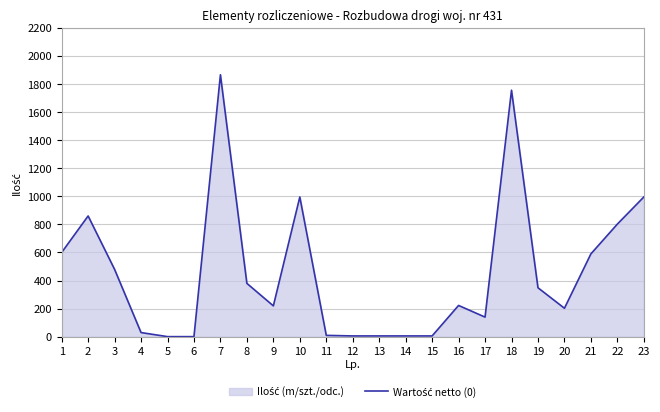

What is the difference between the values at 15 and 7?

1859